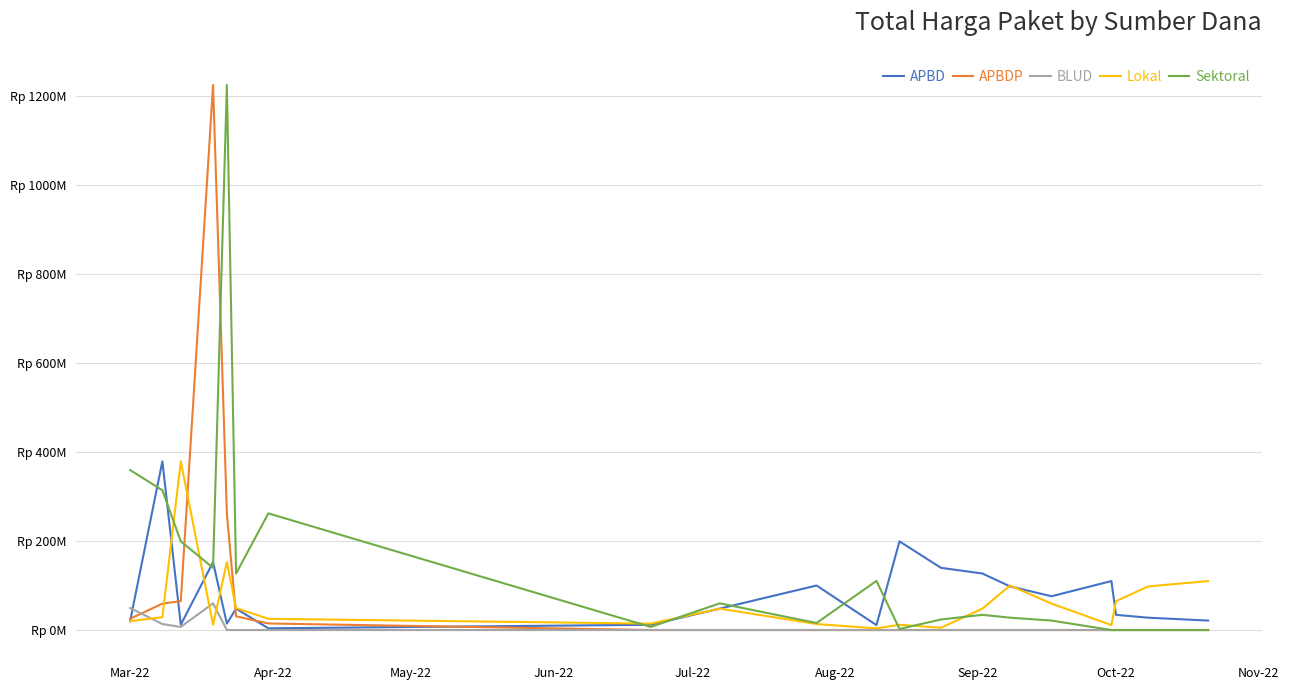

What is the difference between the maximum and minimum values in the Sektoral series?

1224.7